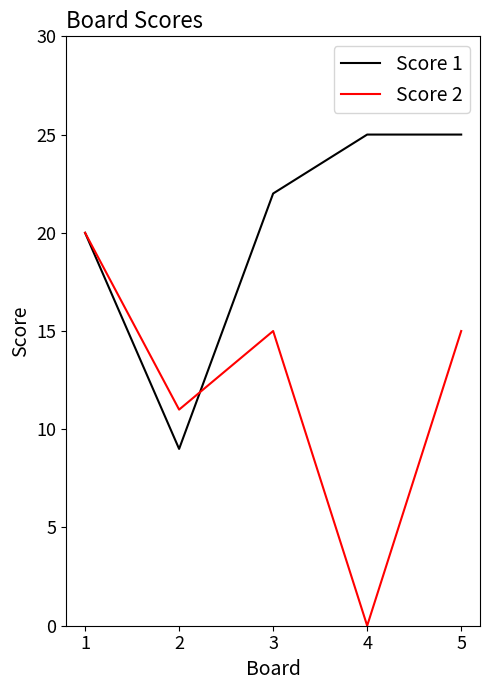

Reading left to right, what are all the values shown in this chart?

Score 1: 1=20	2=9	3=22	4=25	5=25
Score 2: 1=20	2=11	3=15	4=0	5=15